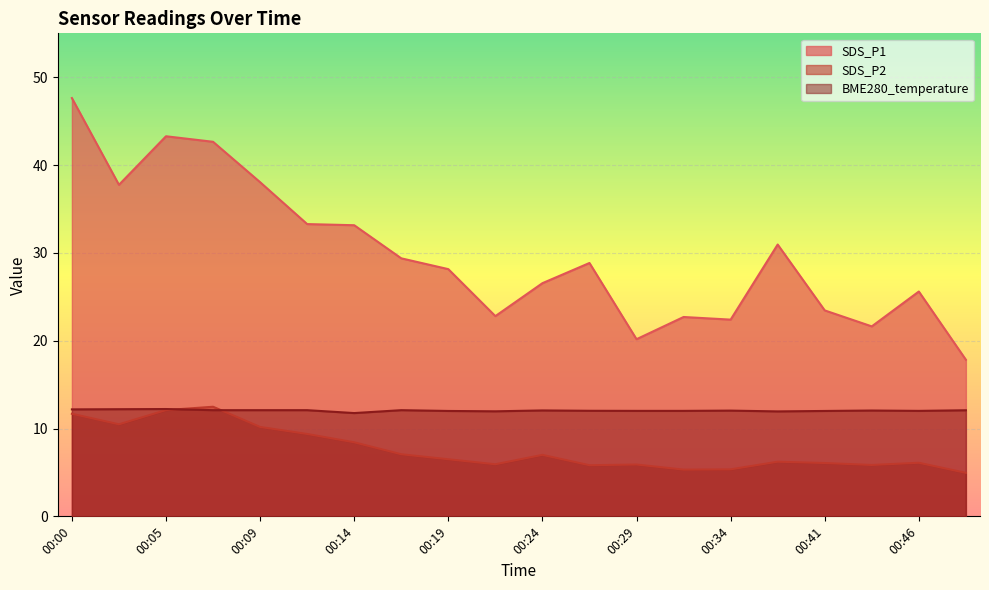

At which category does SDS_P2 reach its first local valley?

00:02